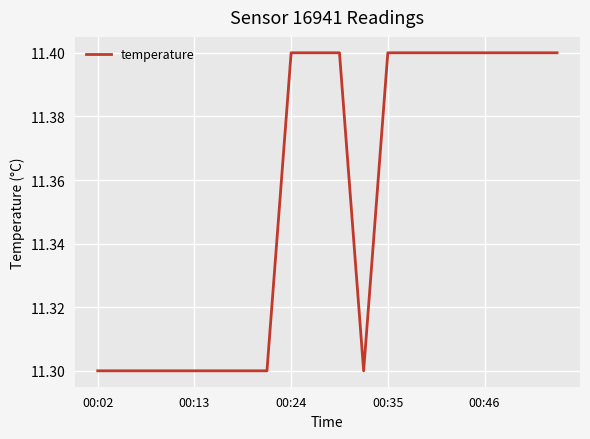

What is the smallest value displayed?

11.3